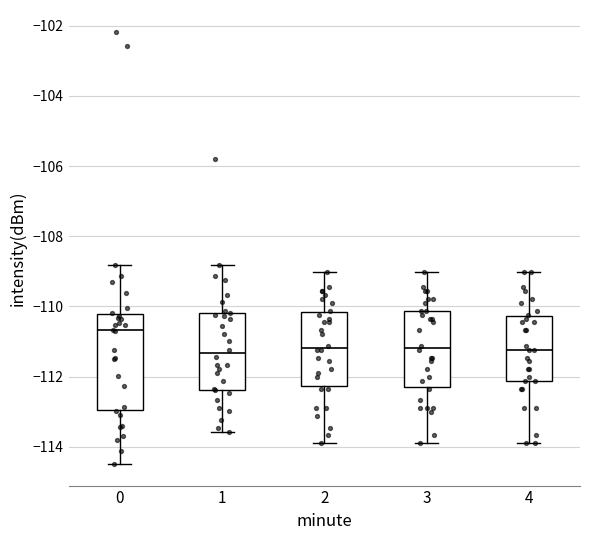

Which box is the tallest, from its lower edge to its upper edge?

0